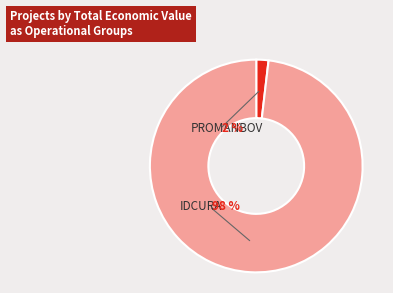

What is the largest slice in the pie chart?

IDCURA